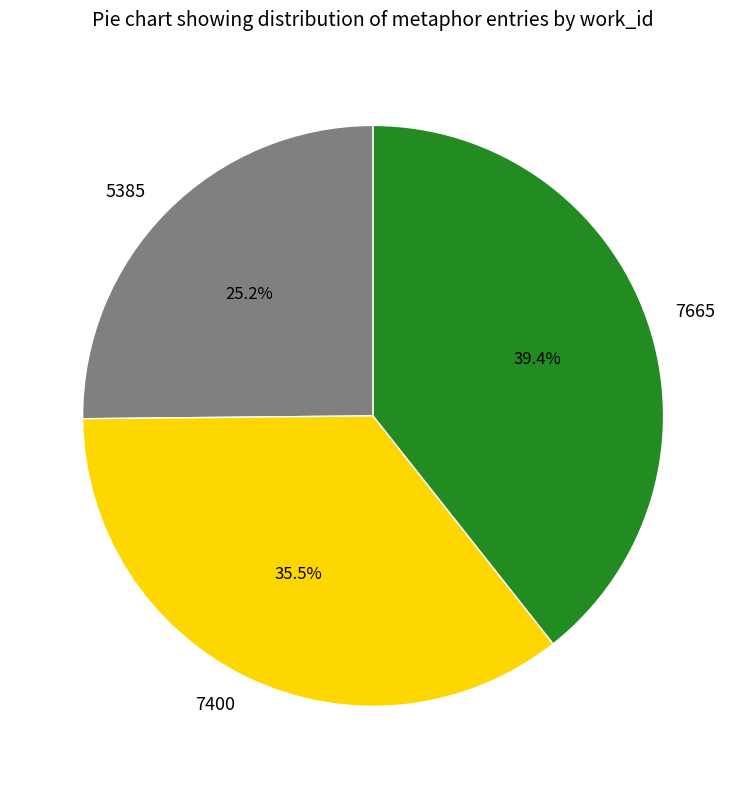

Rank the categories by value from lowest to highest.

5385, 7400, 7665